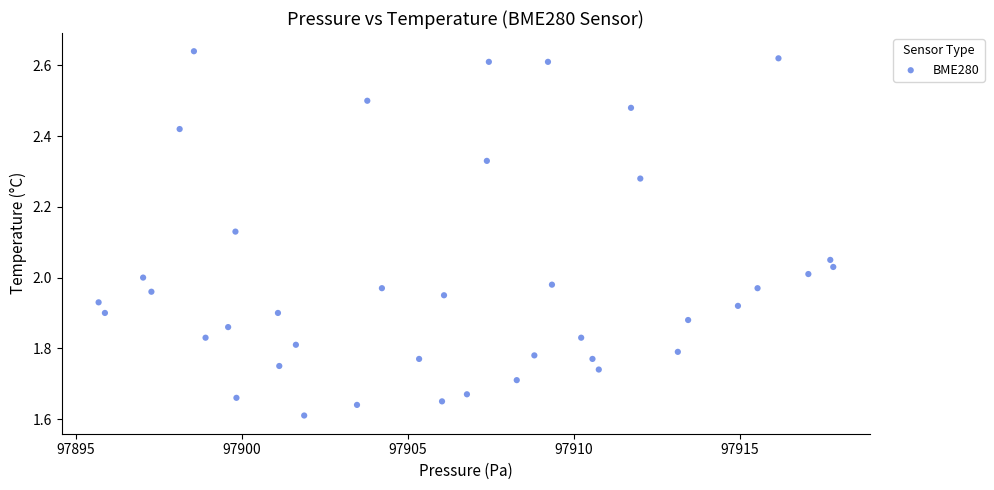

What is the range of Y values (max minus min)?

1.0